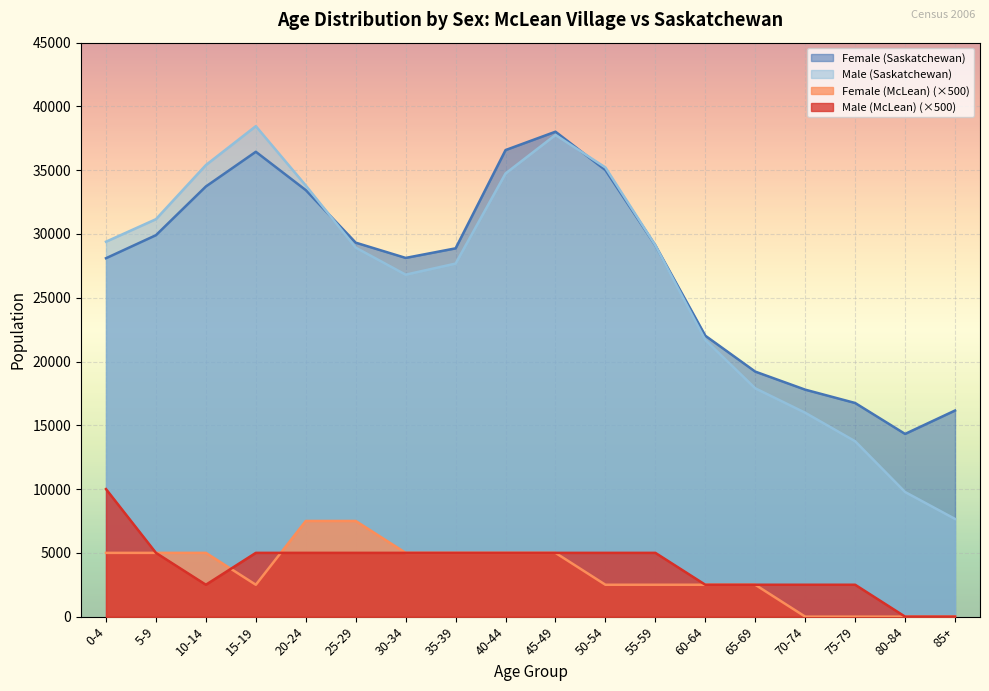

At which label does Male (McLean) reach its peak?

0-4